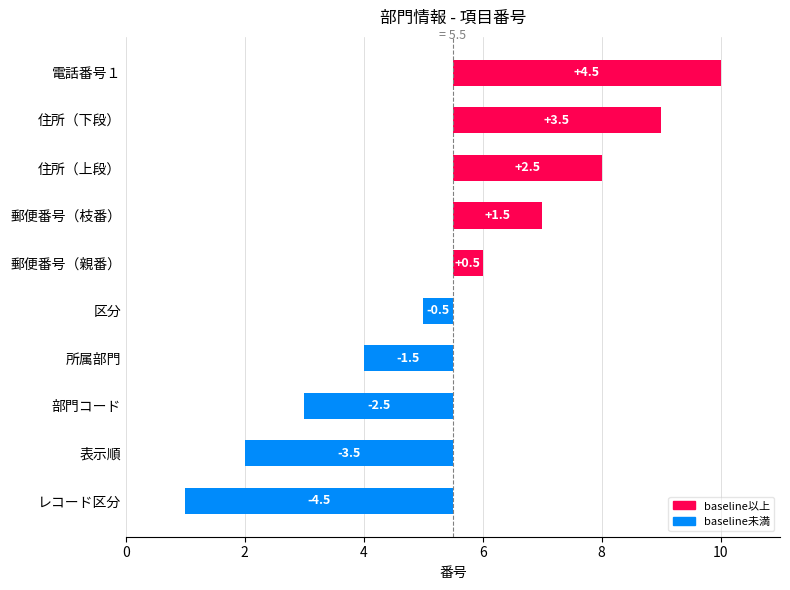

The chart shows a value of 2.0 at 電話番号１. True or false?

False